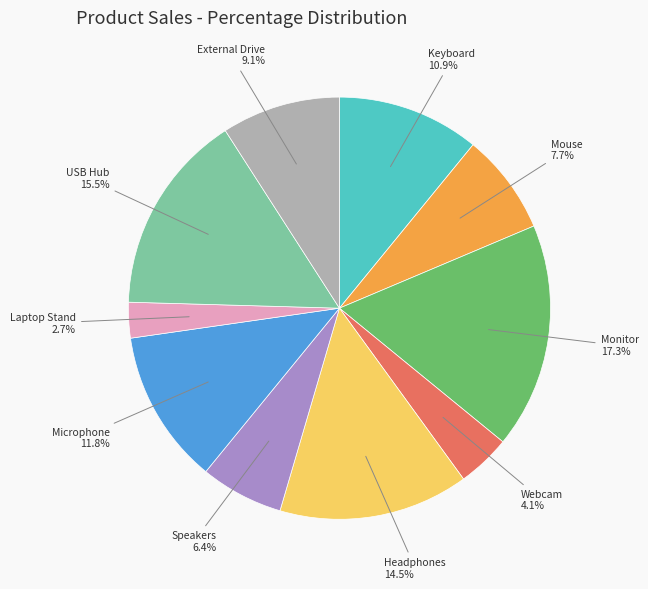

To the nearest percent, what is the difference between the Keyboard and Headphones slice percentages?

4%